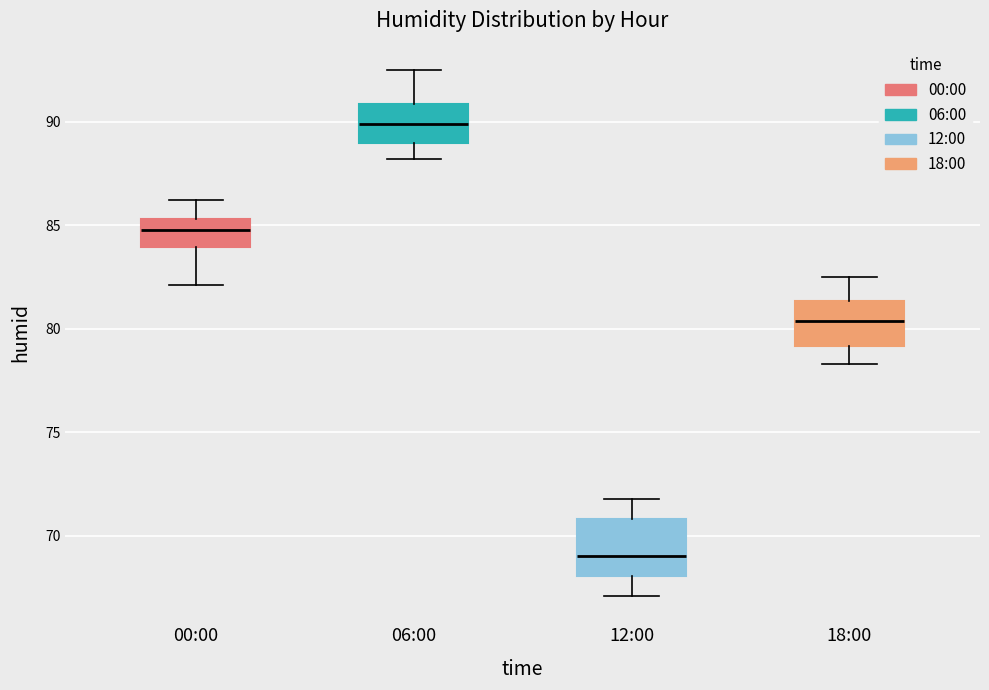

Which box has the lowest median line?

12:00